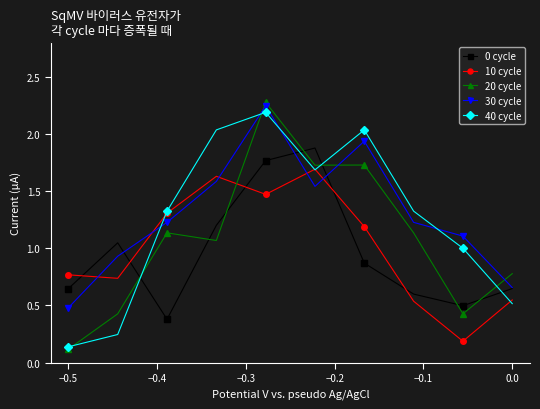

At how many categories does at least one series exceed 0?

10